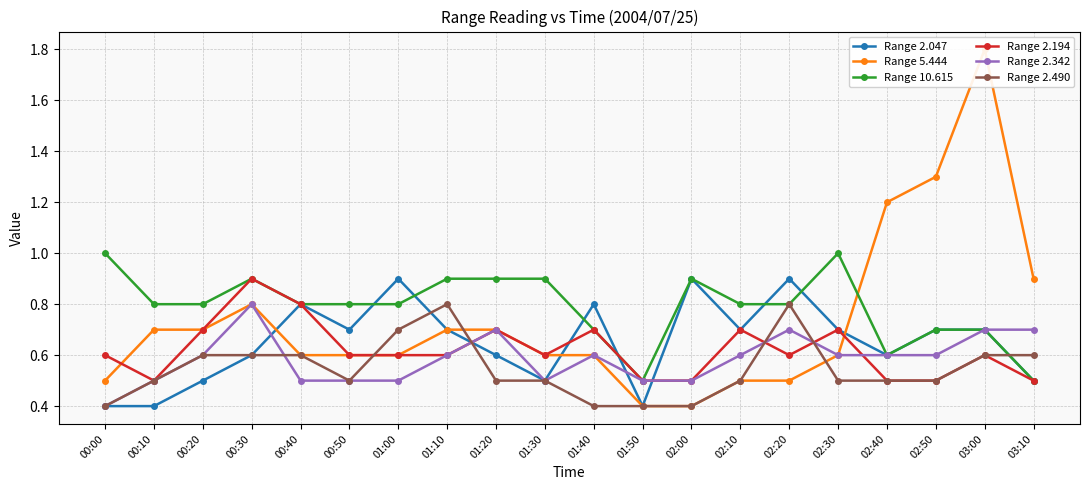

What is the sum of all Range 2.194 values?

12.4